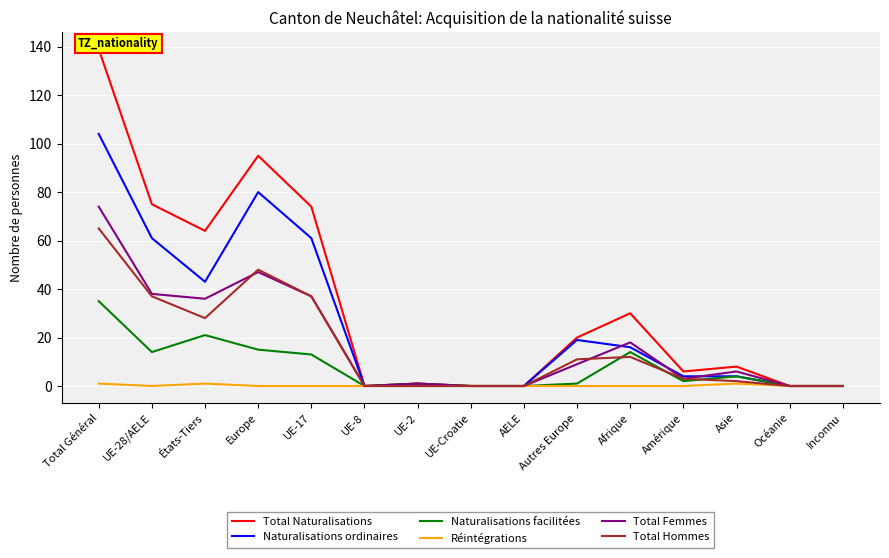

Reading left to right, transcribe all the data shown in this chart.

Total Naturalisations: Total Général=139	UE-28/AELE=75	États-Tiers=64	Europe=95	UE-17=74	UE-8=0	UE-2=1	UE-Croatie=0	AELE=0	Autres Europe=20	Afrique=30	Amérique=6	Asie=8	Océanie=0	Inconnu=0
Naturalisations ordinaires: Total Général=104	UE-28/AELE=61	États-Tiers=43	Europe=80	UE-17=61	UE-8=0	UE-2=0	UE-Croatie=0	AELE=0	Autres Europe=19	Afrique=16	Amérique=4	Asie=4	Océanie=0	Inconnu=0
Naturalisations facilitées: Total Général=35	UE-28/AELE=14	États-Tiers=21	Europe=15	UE-17=13	UE-8=0	UE-2=1	UE-Croatie=0	AELE=0	Autres Europe=1	Afrique=14	Amérique=2	Asie=4	Océanie=0	Inconnu=0
Réintégrations: Total Général=1	UE-28/AELE=0	États-Tiers=1	Europe=0	UE-17=0	UE-8=0	UE-2=0	UE-Croatie=0	AELE=0	Autres Europe=0	Afrique=0	Amérique=0	Asie=1	Océanie=0	Inconnu=0
Total Femmes: Total Général=74	UE-28/AELE=38	États-Tiers=36	Europe=47	UE-17=37	UE-8=0	UE-2=1	UE-Croatie=0	AELE=0	Autres Europe=9	Afrique=18	Amérique=3	Asie=6	Océanie=0	Inconnu=0
Total Hommes: Total Général=65	UE-28/AELE=37	États-Tiers=28	Europe=48	UE-17=37	UE-8=0	UE-2=0	UE-Croatie=0	AELE=0	Autres Europe=11	Afrique=12	Amérique=3	Asie=2	Océanie=0	Inconnu=0